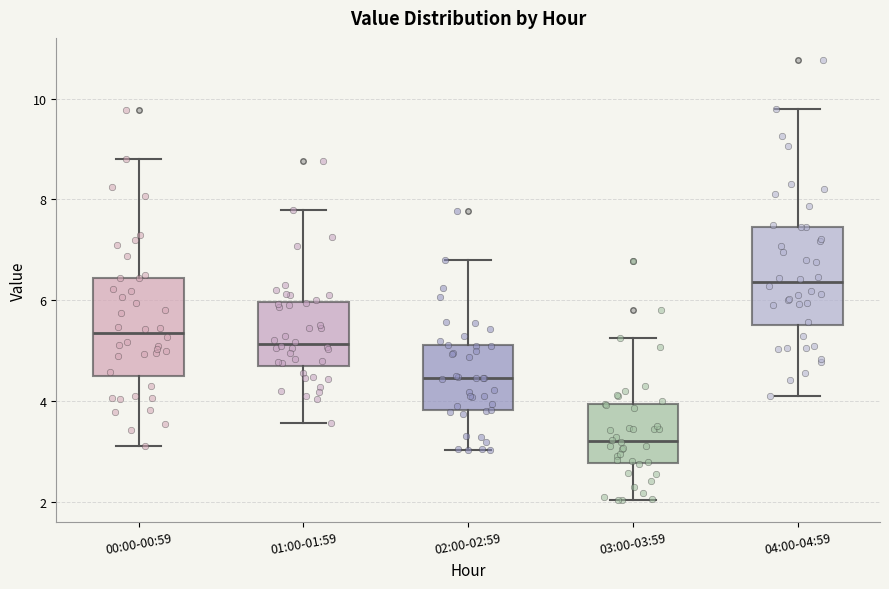

Reading left to right, transcribe this box plot: for each box, give where its median line is, the range the box spans, and where its two whiskers end, as read against the y-axis. The values are not printed on the chart, so give them approximately, as read against the axis.

00:00-00:59: median 5.4, box 4.6 to 6.4, whiskers 3.2 to 8.8
01:00-01:59: median 5.2, box 4.8 to 6.0, whiskers 3.6 to 7.8
02:00-02:59: median 4.4, box 3.8 to 5.2, whiskers 3.0 to 6.8
03:00-03:59: median 3.2, box 2.8 to 4.0, whiskers 2.0 to 5.2
04:00-04:59: median 6.4, box 5.6 to 7.4, whiskers 4.2 to 9.8